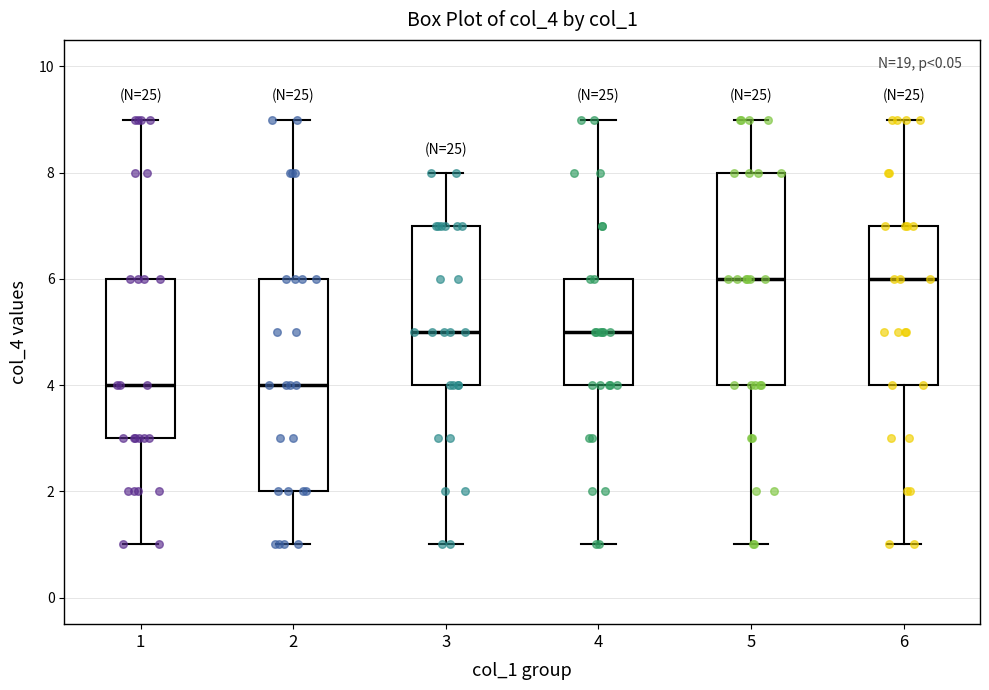

Reading left to right, transcribe this box plot: for each box, give where its median line is, the range the box spans, and where its two whiskers end, as read against the y-axis. The values are not printed on the chart, so give them approximately, as read against the axis.

1: median 4, box 3 to 6, whiskers 1 to 9
2: median 4, box 2 to 6, whiskers 1 to 9
3: median 5, box 4 to 7, whiskers 1 to 8
4: median 5, box 4 to 6, whiskers 1 to 9
5: median 6, box 4 to 8, whiskers 1 to 9
6: median 6, box 4 to 7, whiskers 1 to 9